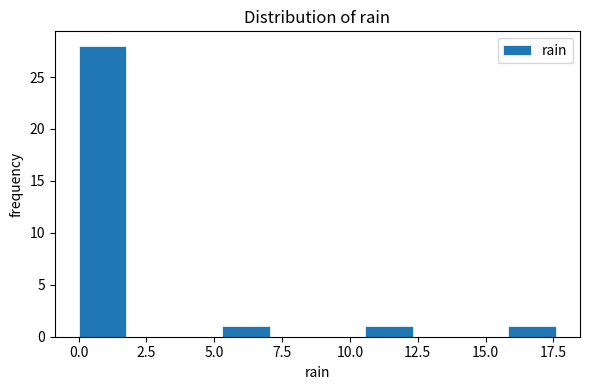

Read against the x-axis, roughly where is the centre of the tallest bar?

1.0